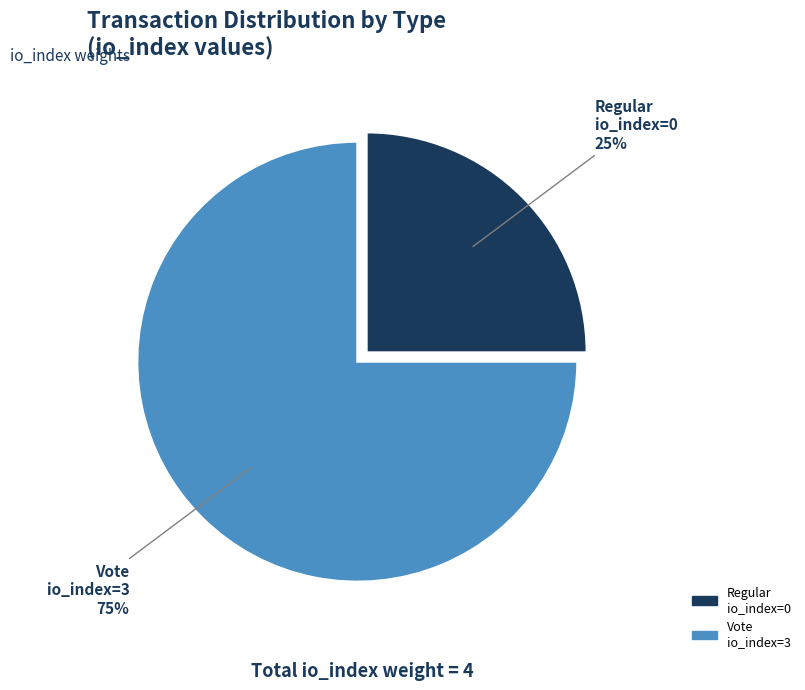

The Vote io_index=3 slice represents 84% of the pie. True or false?

False